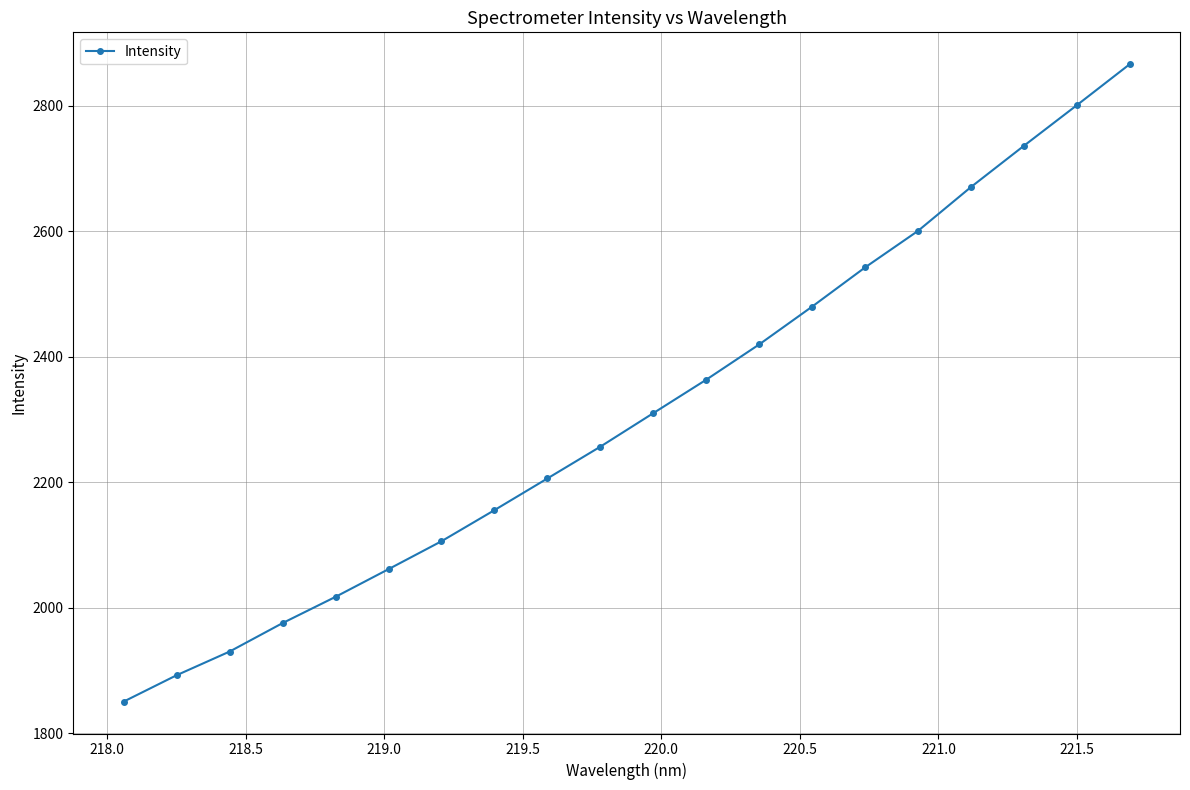

True or false: the data has more than 0 interior local peaks.

False